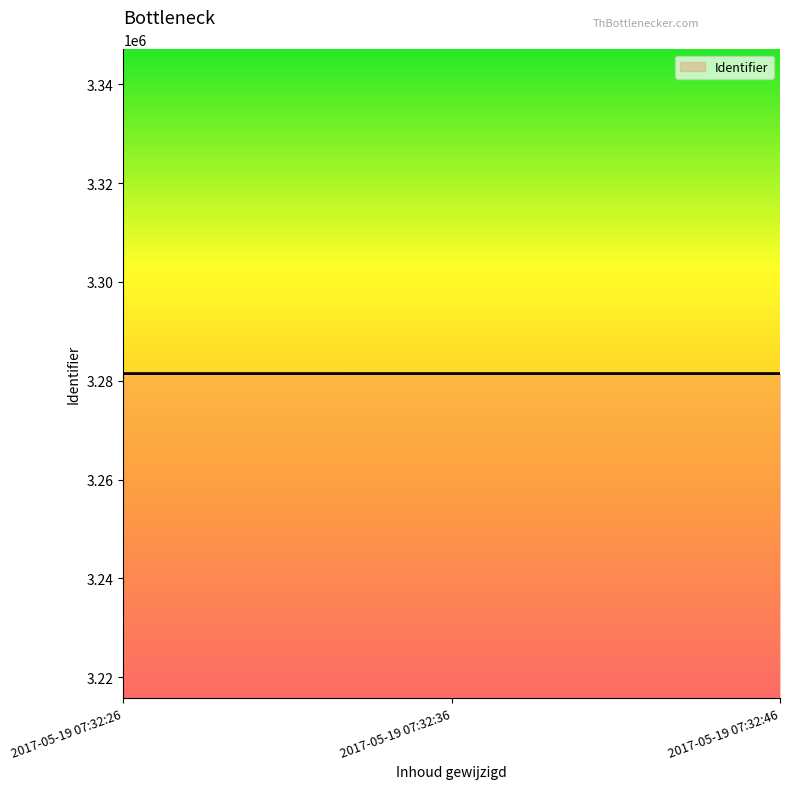

What is the ratio of the value at 2017-05-19 07:32:26 to the value at 2017-05-19 07:32:36?

1.0